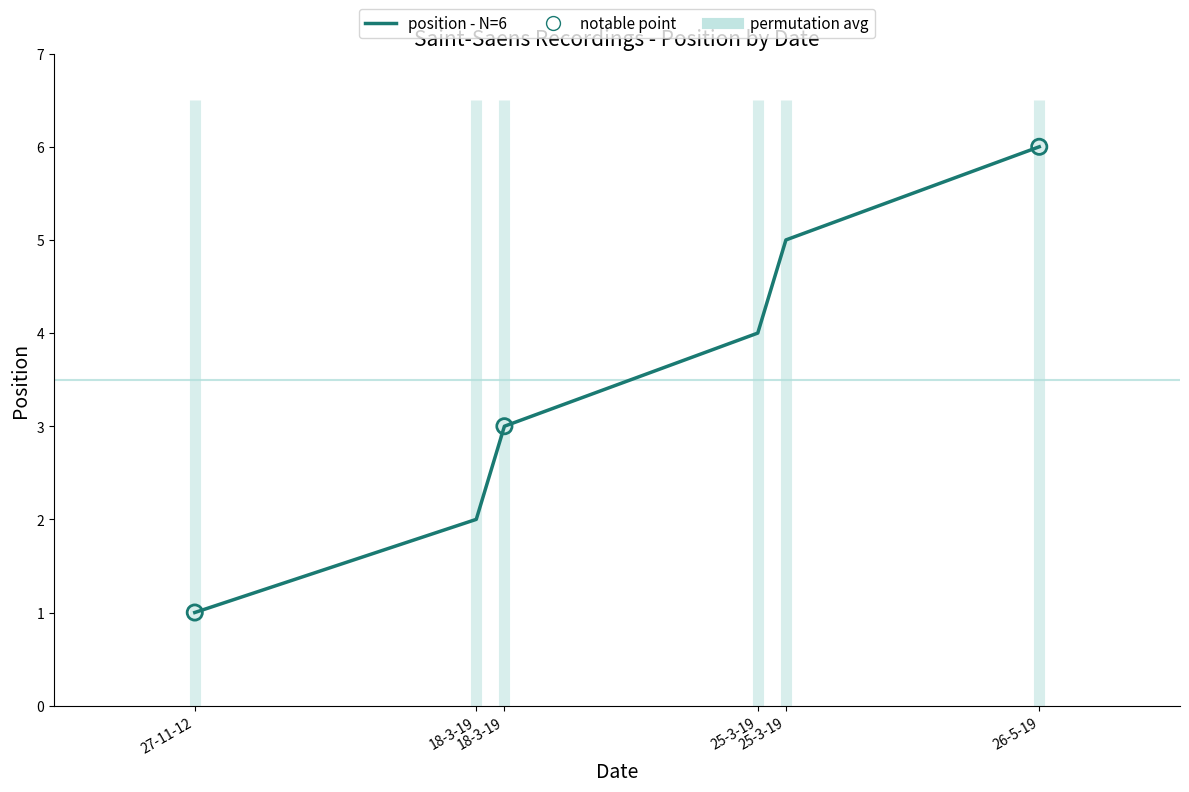

Approximately how many times larger is the value at 26-5-19 compared to 25-3-19?

1.5